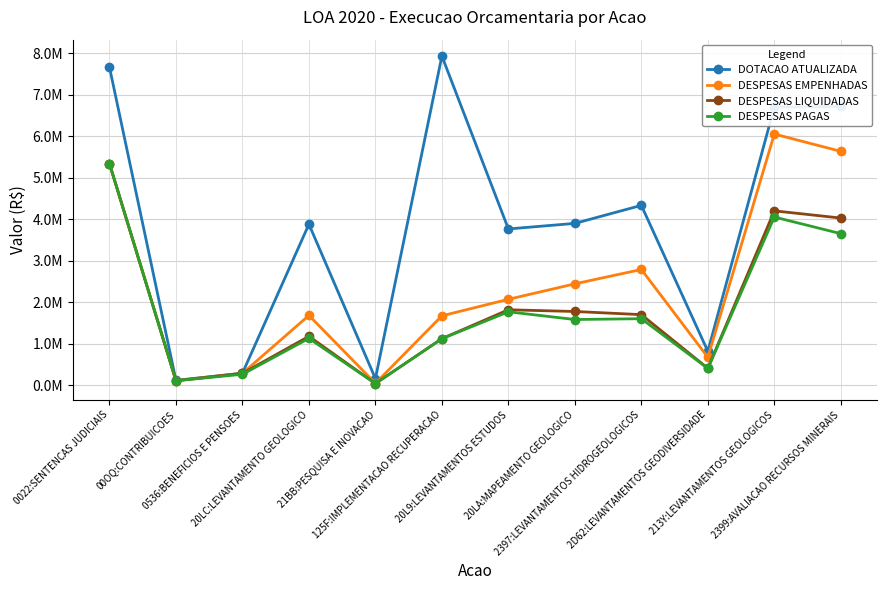

True or false: DESPESAS PAGAS and DESPESAS EMPENHADAS intersect in this chart.

False